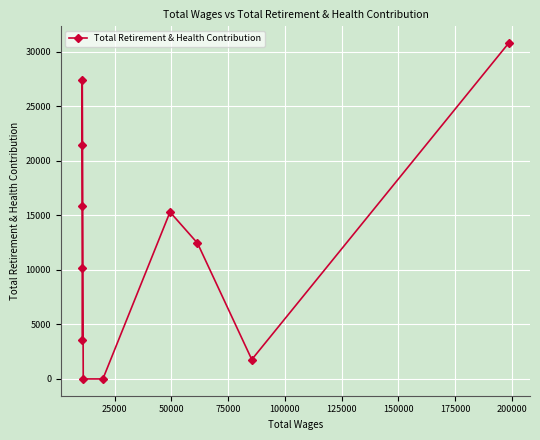

The chart shows a value of -15348 at 125000. True or false?

False